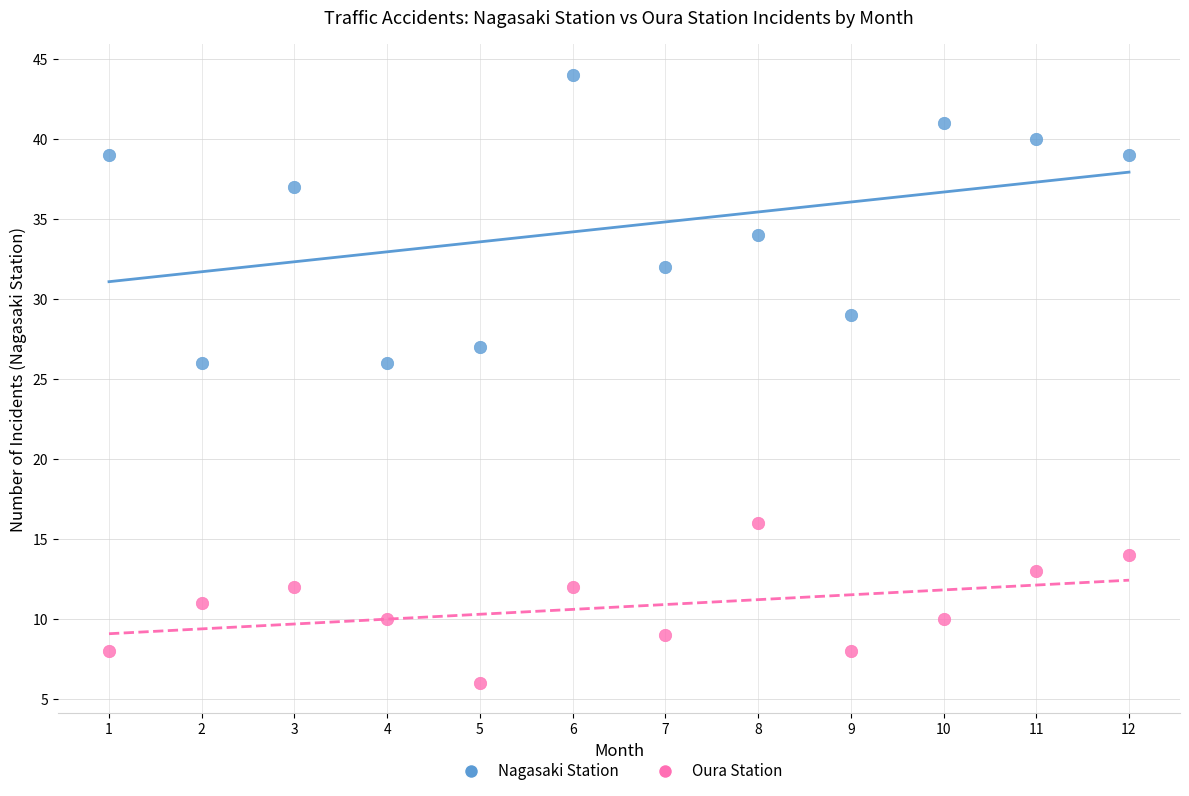

Which series reaches the minimum Y coordinate?

Oura Station